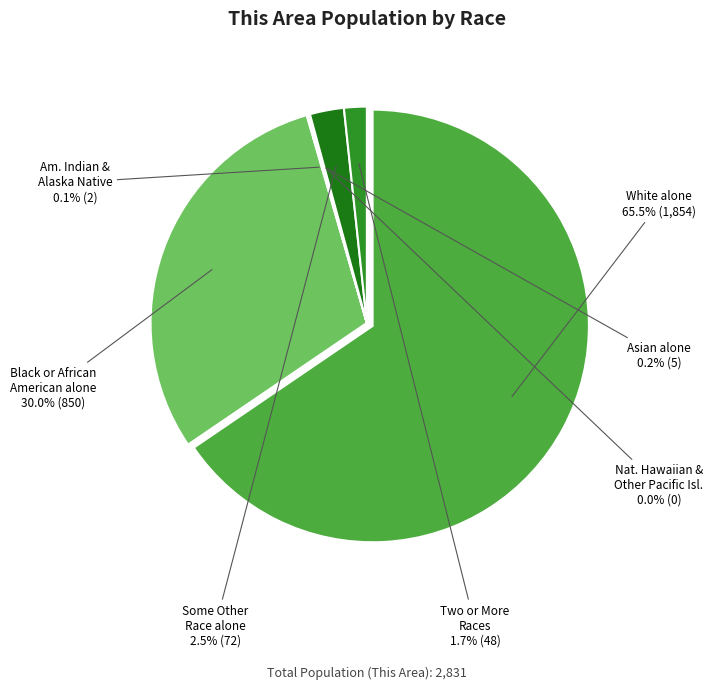

Which has a higher value, Asian alone or American Indian and Alaska Native?

Asian alone